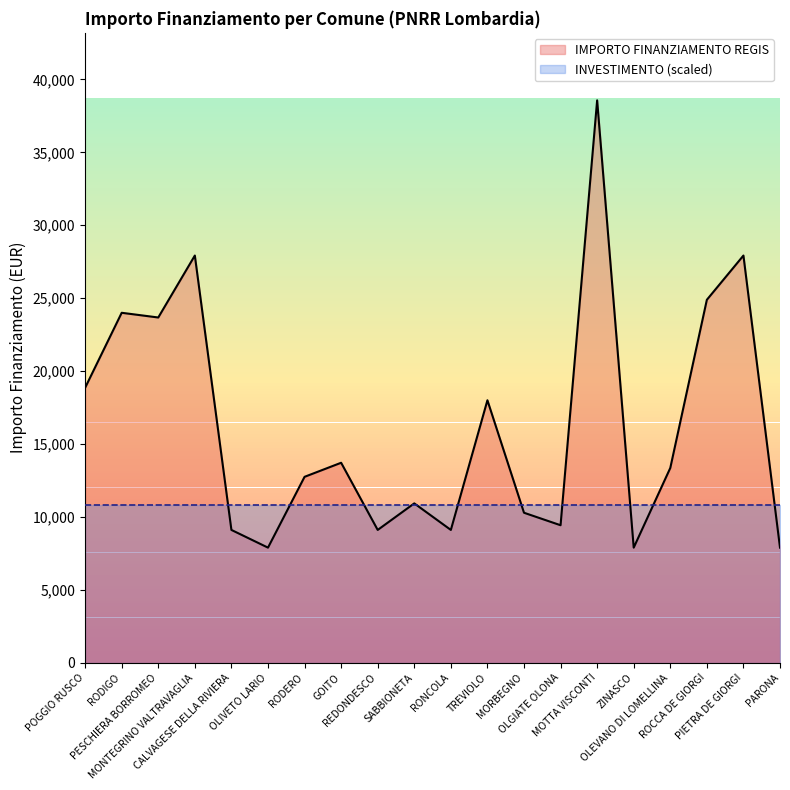

What is the difference between the maximum and minimum values?

30674